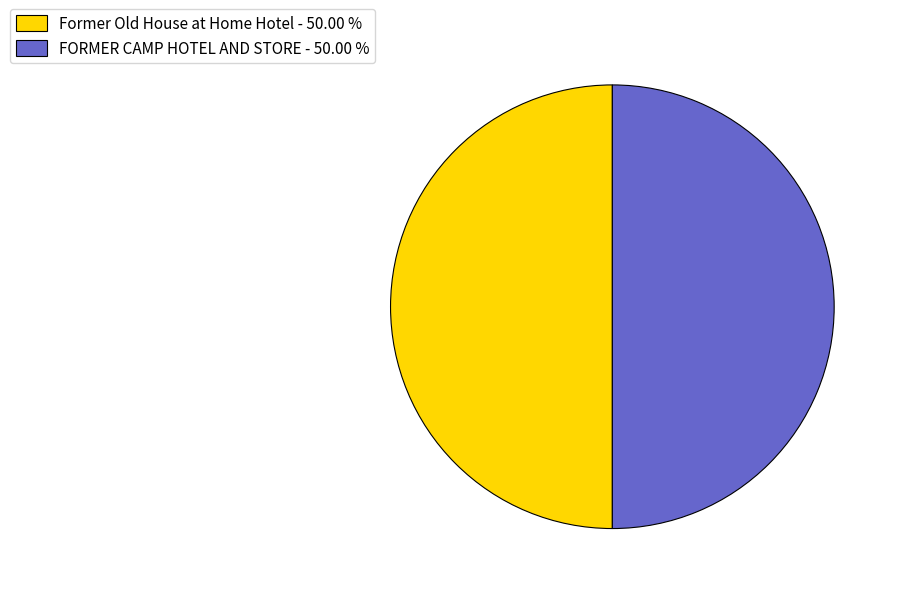

Approximately how many times larger is the value at Former Old House at Home Hotel - 50.00 % compared to FORMER CAMP HOTEL AND STORE - 50.00 %?

1.0